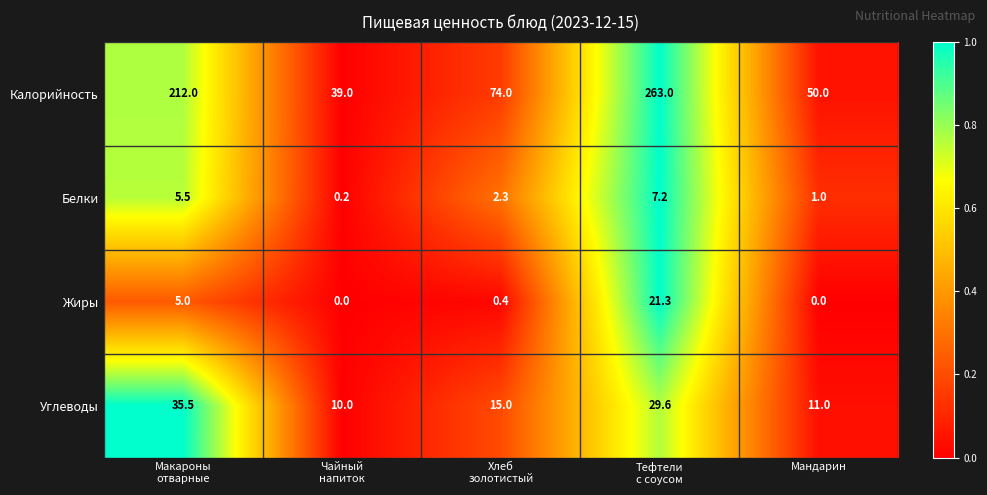

What is the sum of all Жиры values?

26.7